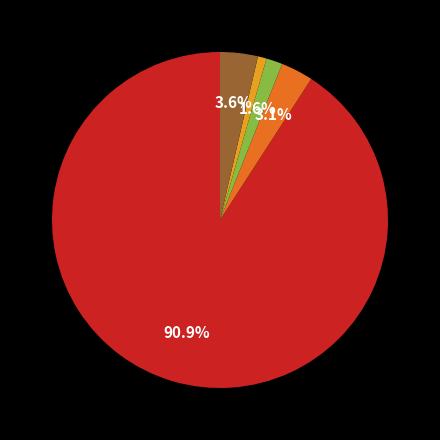

Is there any slice that represents more than half of the pie?

Yes